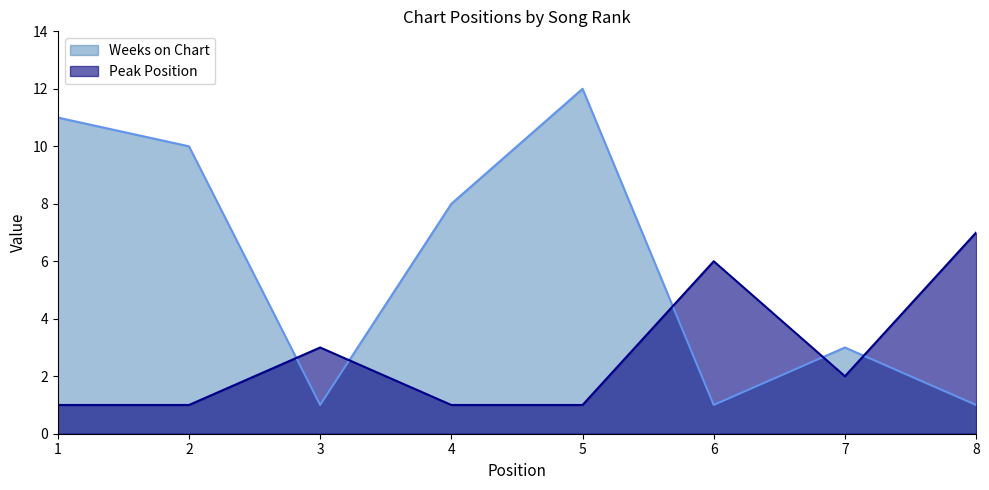

What is the value of the Weeks on Chart point at the 5th from the left?

12